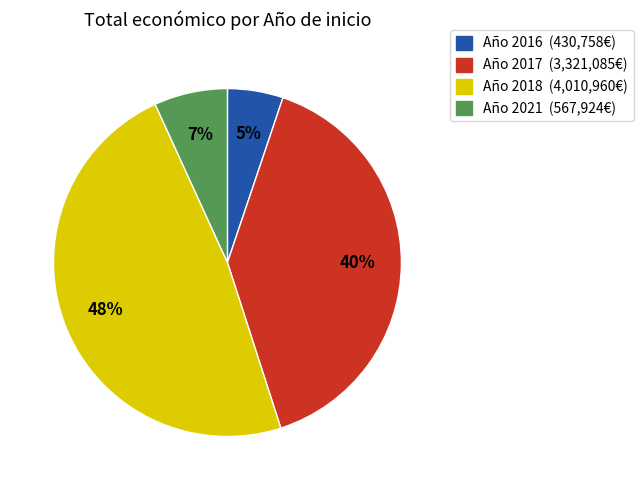

Is there a majority slice in this chart?

No